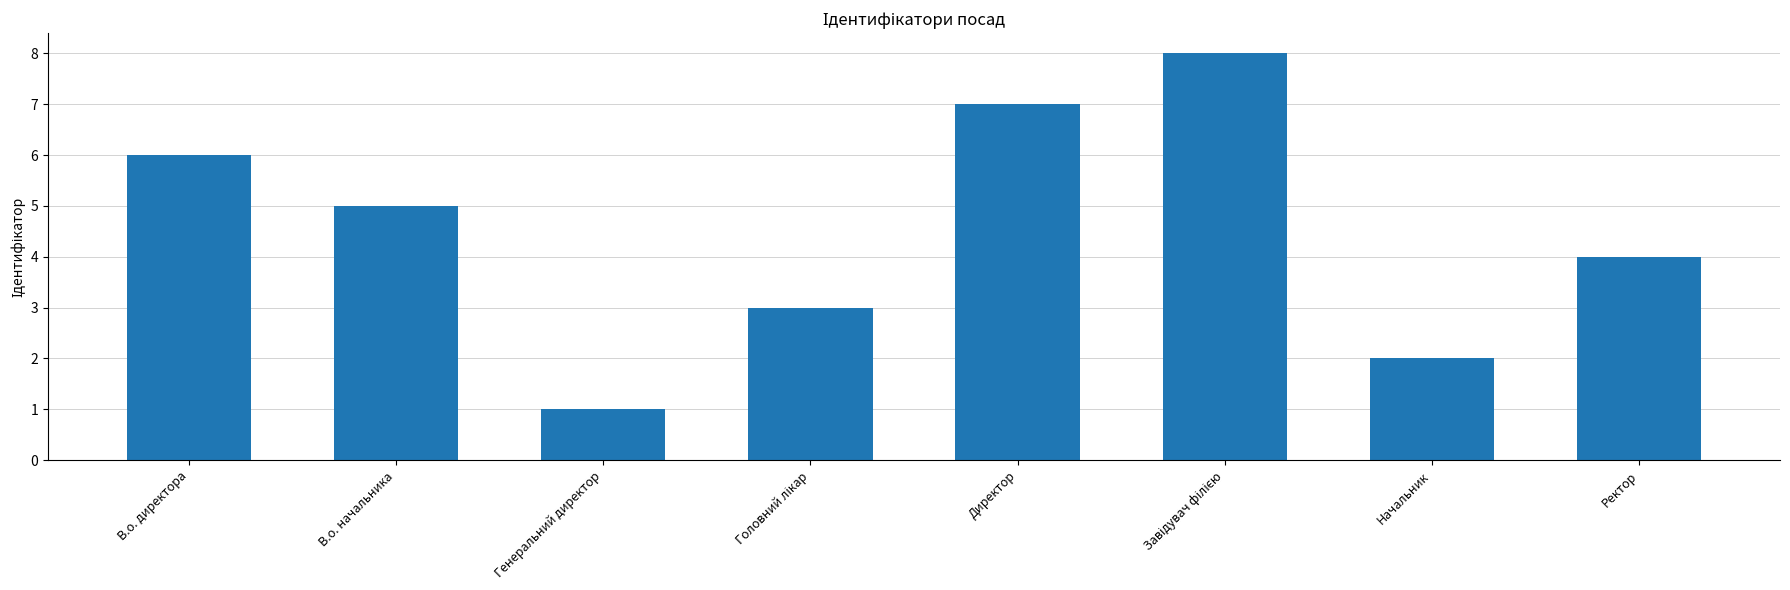

How many data points are less than 5?

4